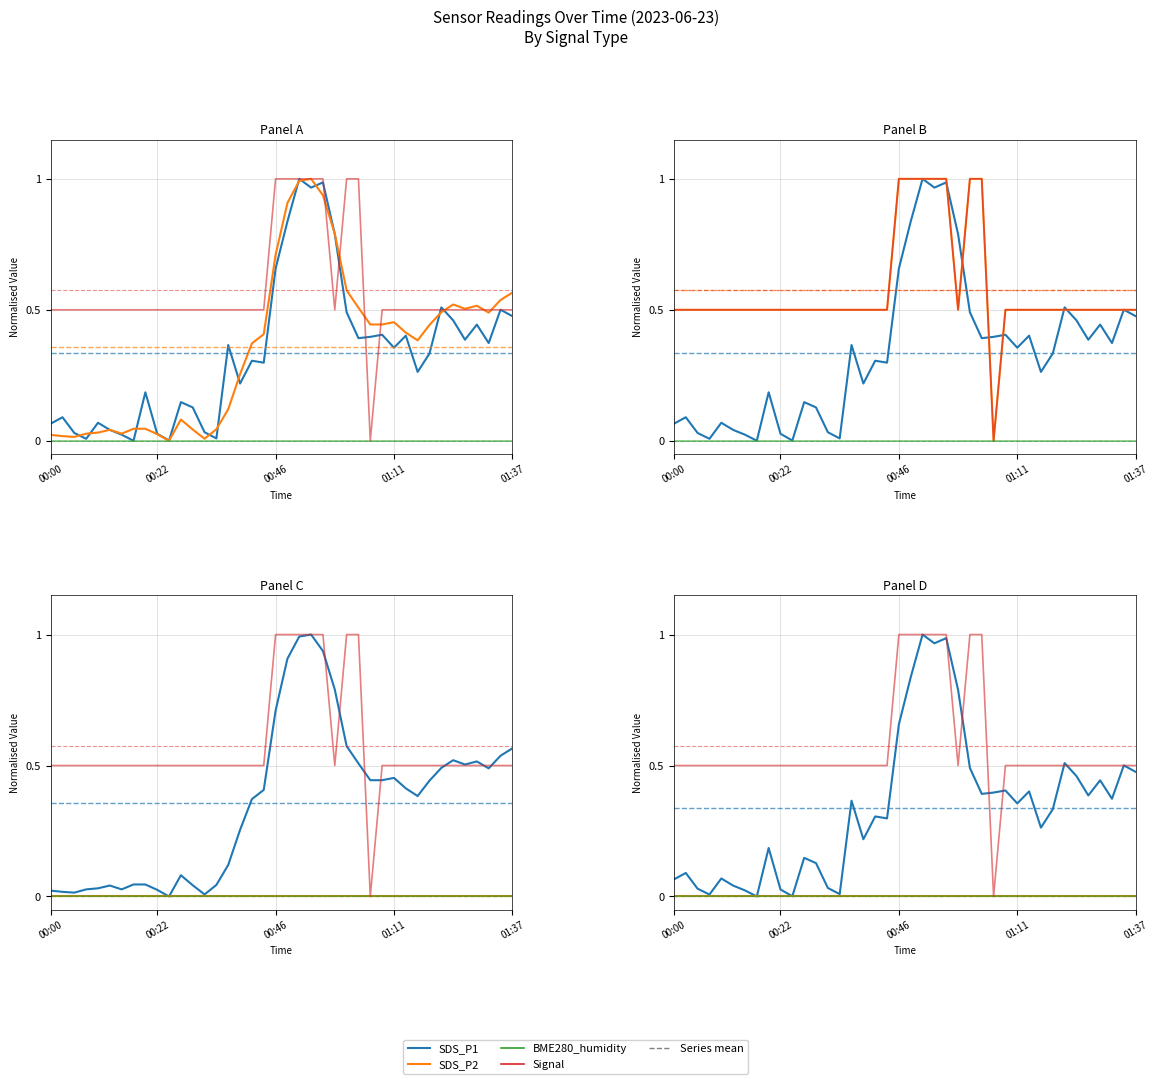

What is the total value across all series at 01:37?

1.5